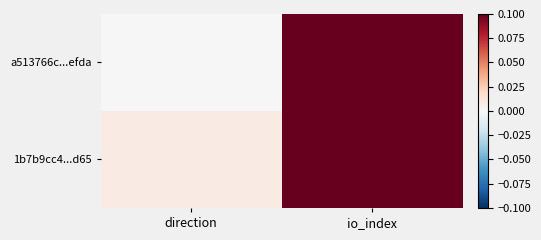

Rank the series by their average value, from highest to lowest.

1b7b9cc4...d65, a513766c...efda